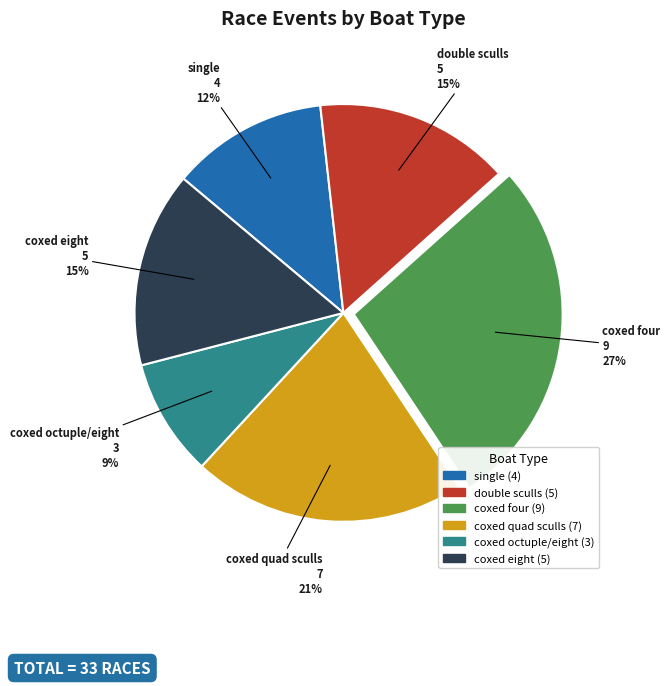

To the nearest percent, what percentage of the pie is coxed four?

27%